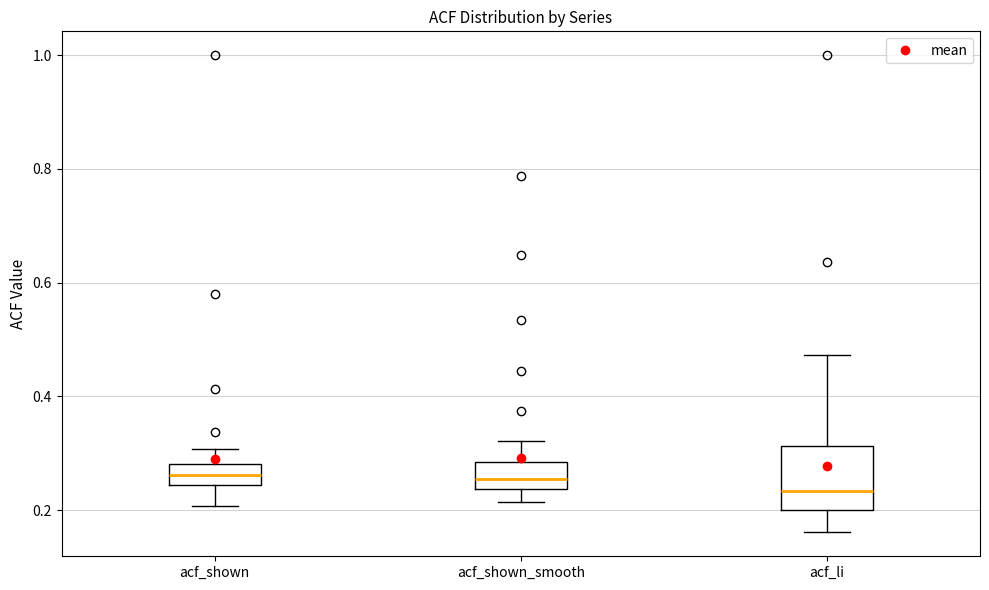

Which box is the tallest, from its lower edge to its upper edge?

acf_li